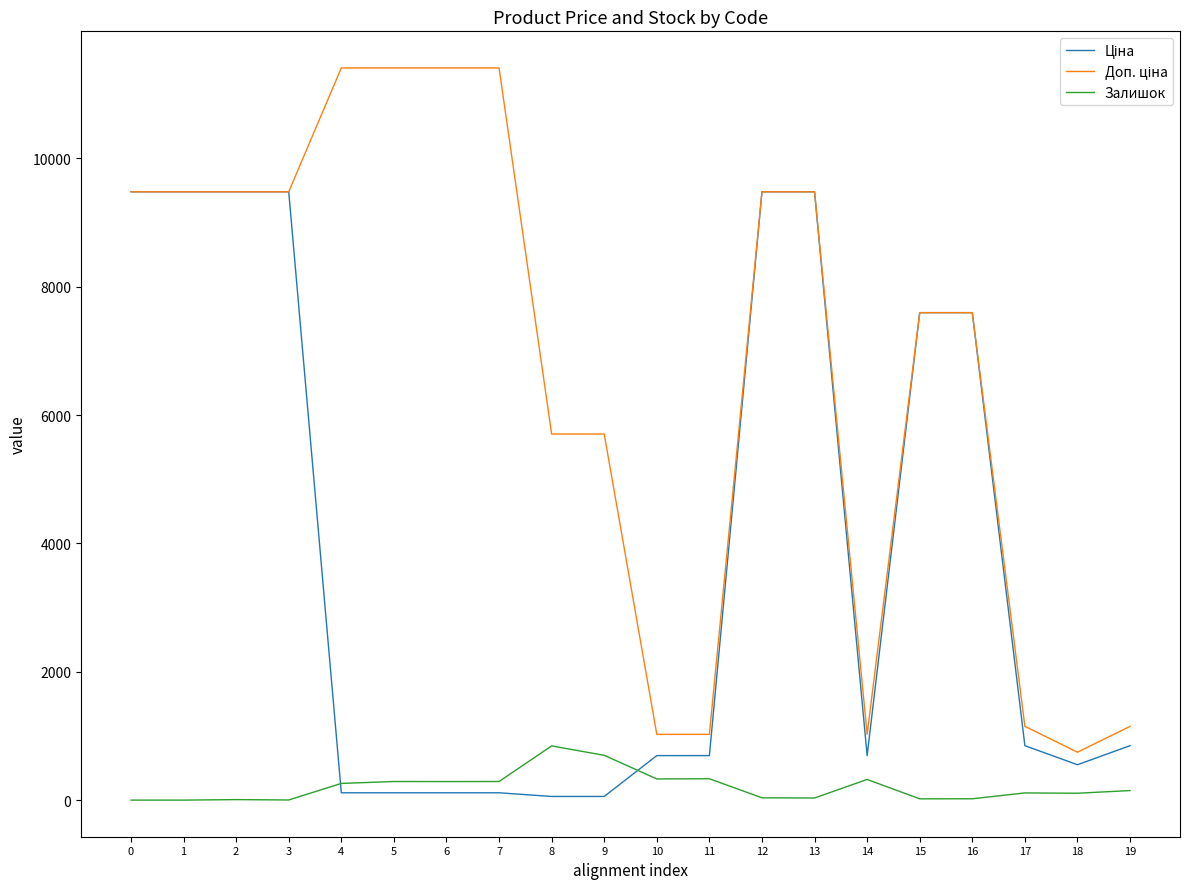

Is it true that Залишок equals 0.0 at 0?

True